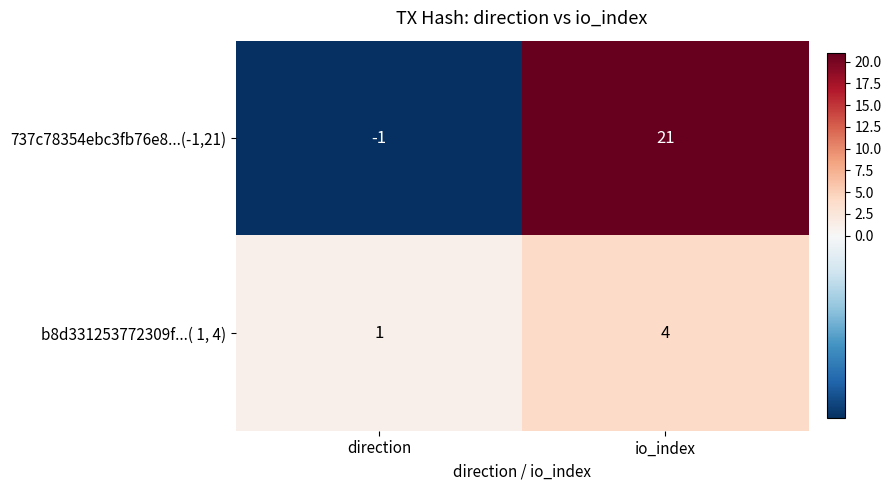

True or false: 737c78354ebc3fb76e8...(-1,21) has a value of -1 at direction.

True